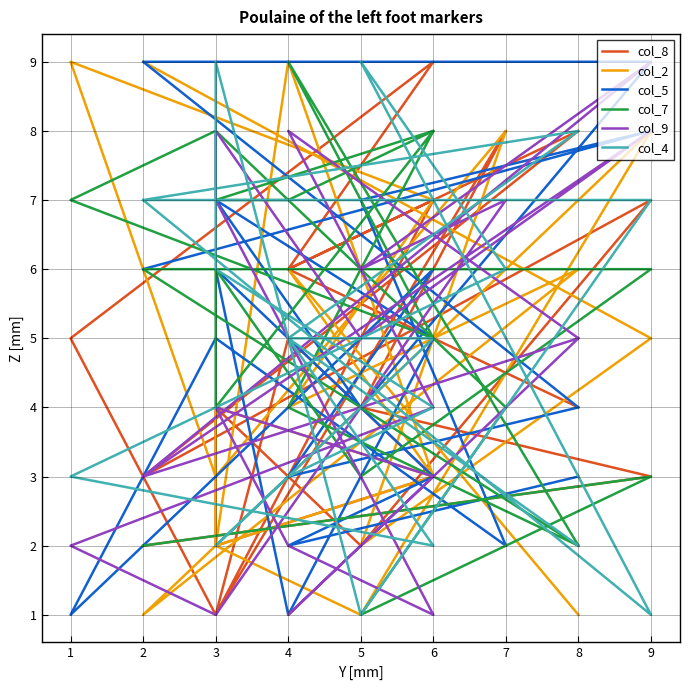

Which series has the largest total across all categories?

col_7